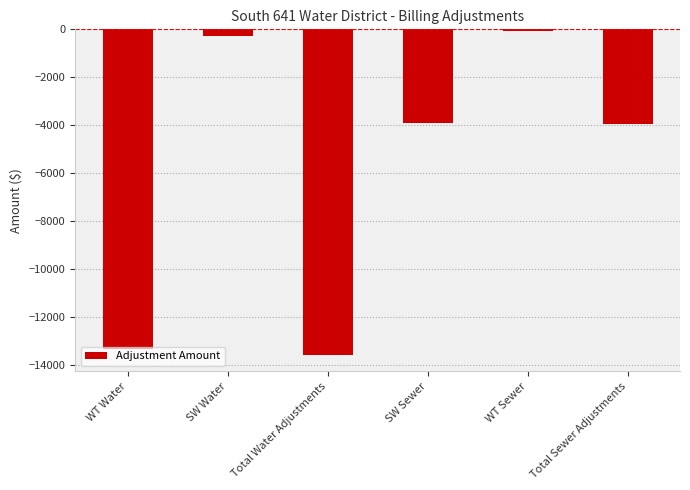

What is the greatest value displayed?

-51.0